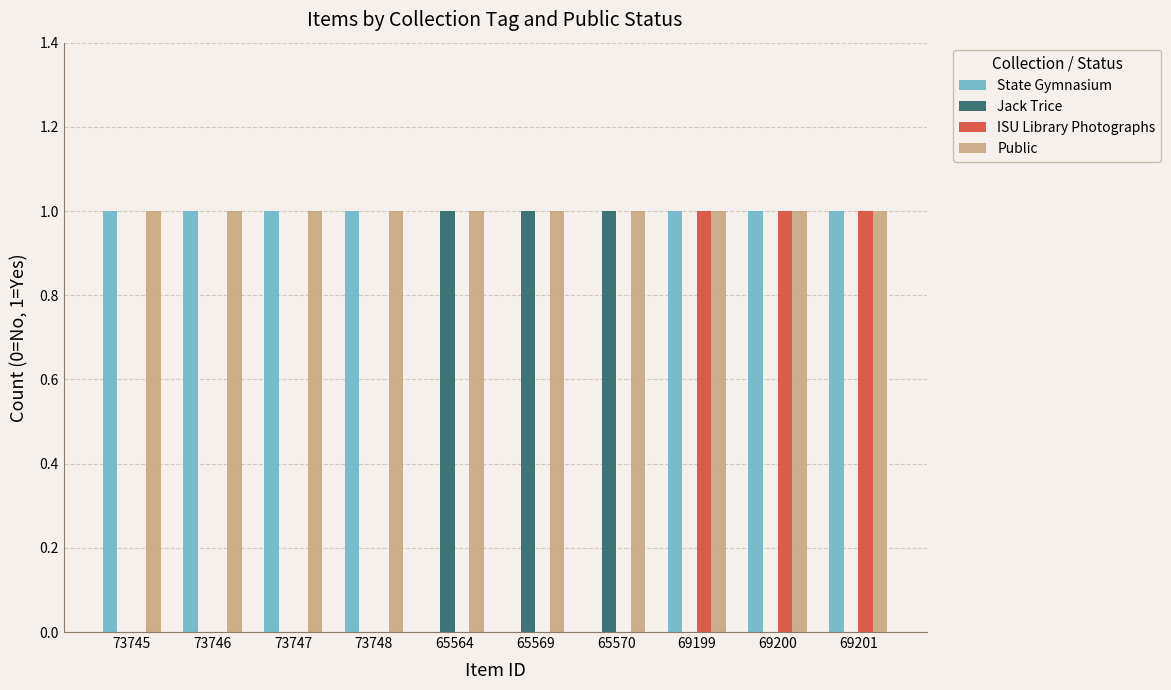

How many Jack Trice values are between 0 and 1?

10